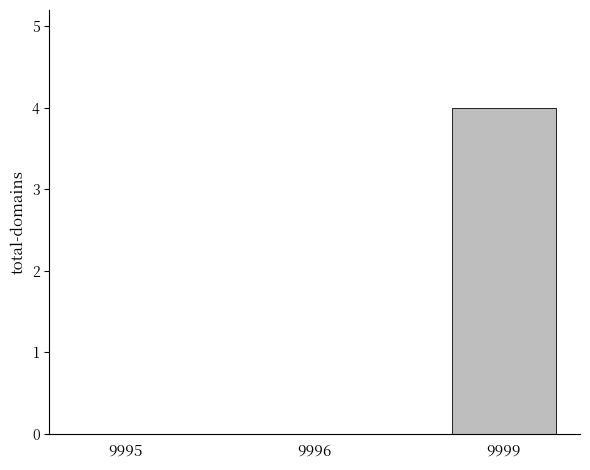

Are the bars horizontal?

No